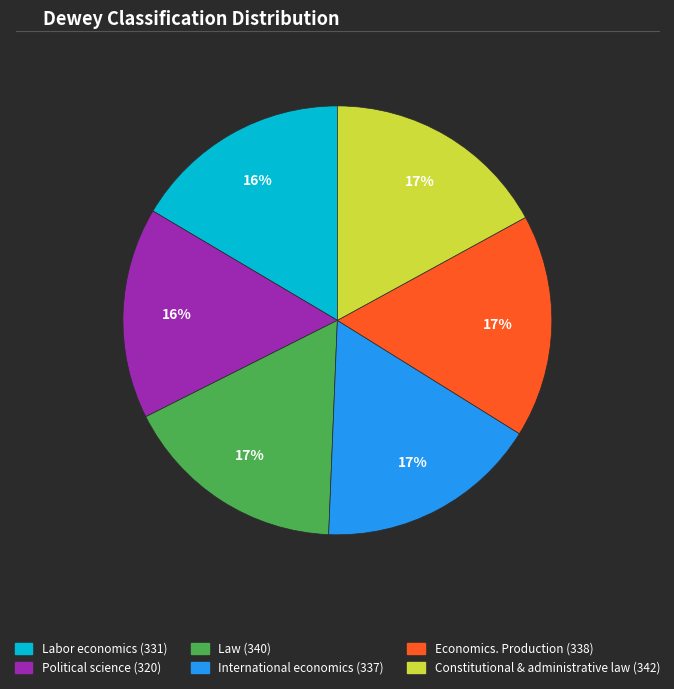

Do International economics (337) and Political science (320) together represent more than half of the pie?

No